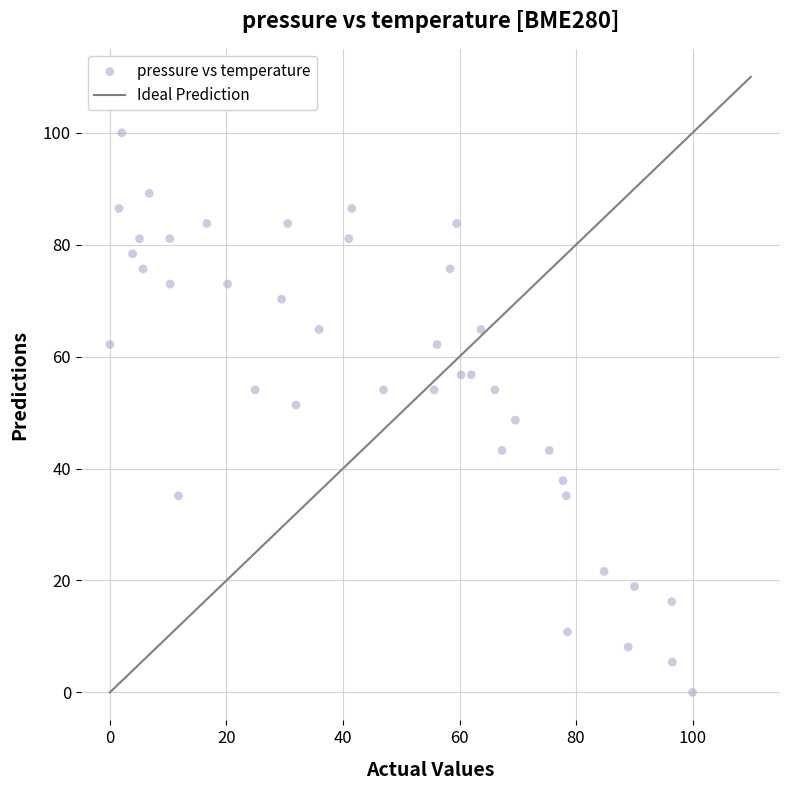

What is the range of X values (max minus min)?

100.0